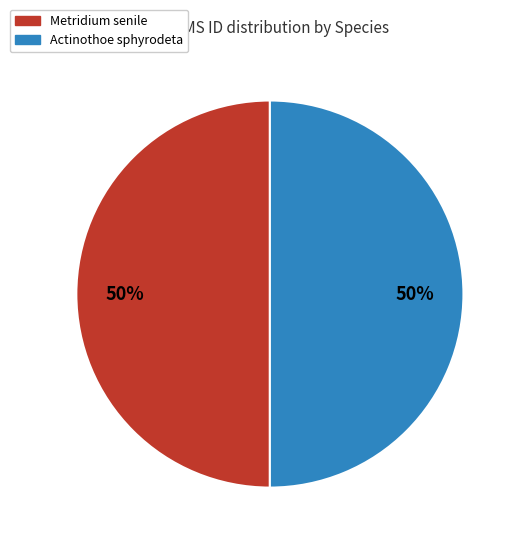

True or false: Actinothoe sphyrodeta accounts for 50% of the total.

True